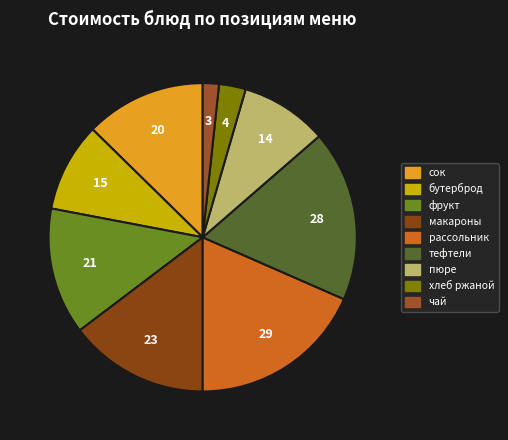

Is there any slice that represents more than half of the pie?

No